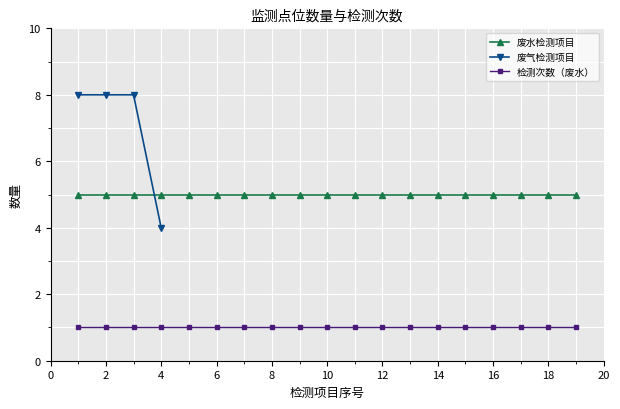

What is the maximum value for 废气检测项目?

8